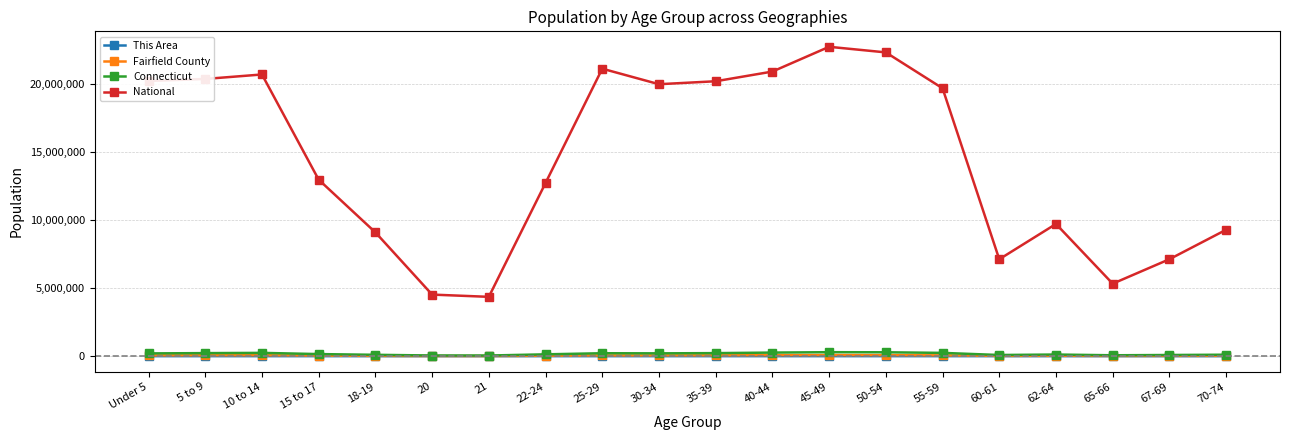

How many data points in This Area are less than 200?

10